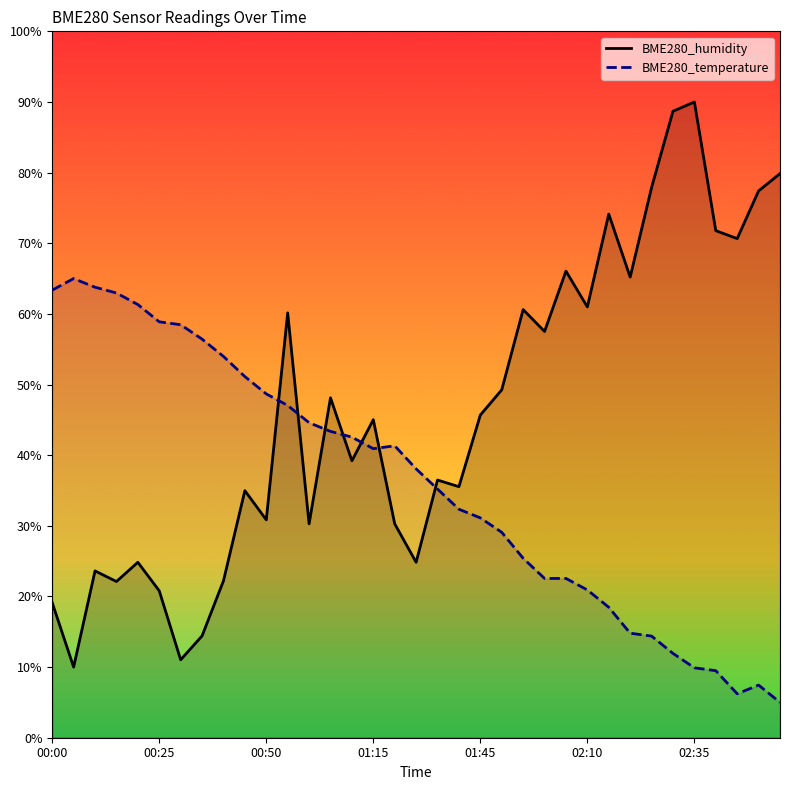

List the series in order of their overall mean, lowest first.

BME280_temperature, BME280_humidity